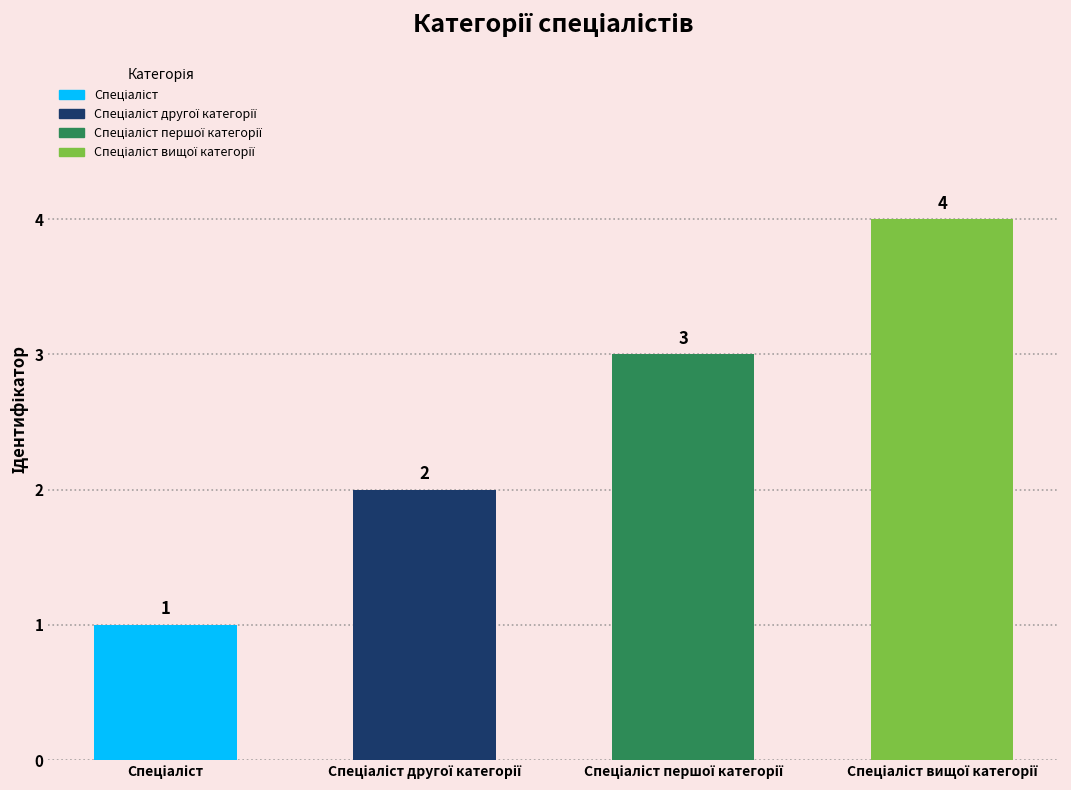

What is the maximum value shown in the chart?

4